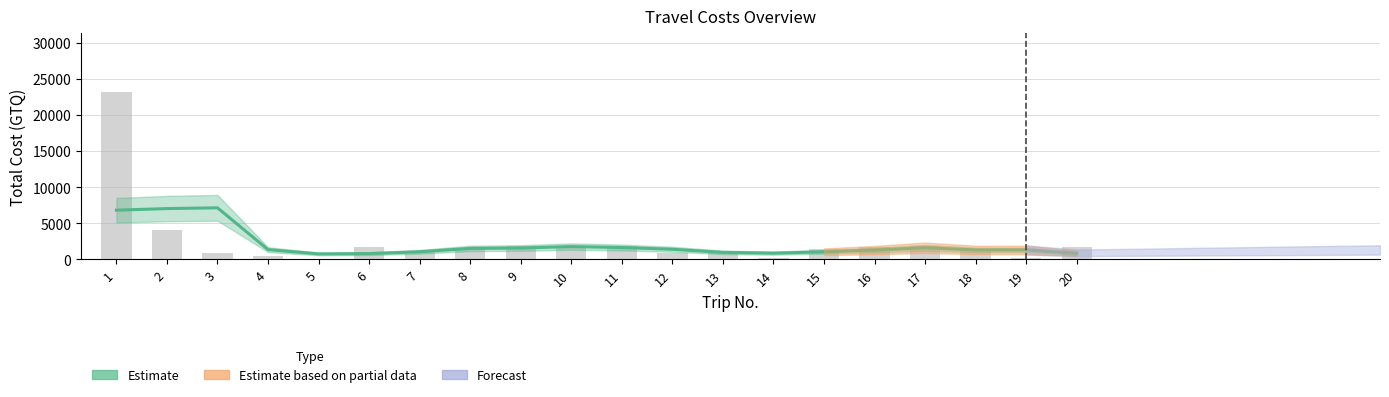

List the labels in order of value, largest first.

3, 2, 1, 10, 11, 17, 9, 8, 12, 4, 18, 19, 16, 7, 15, 13, 14, 20, 6, 5